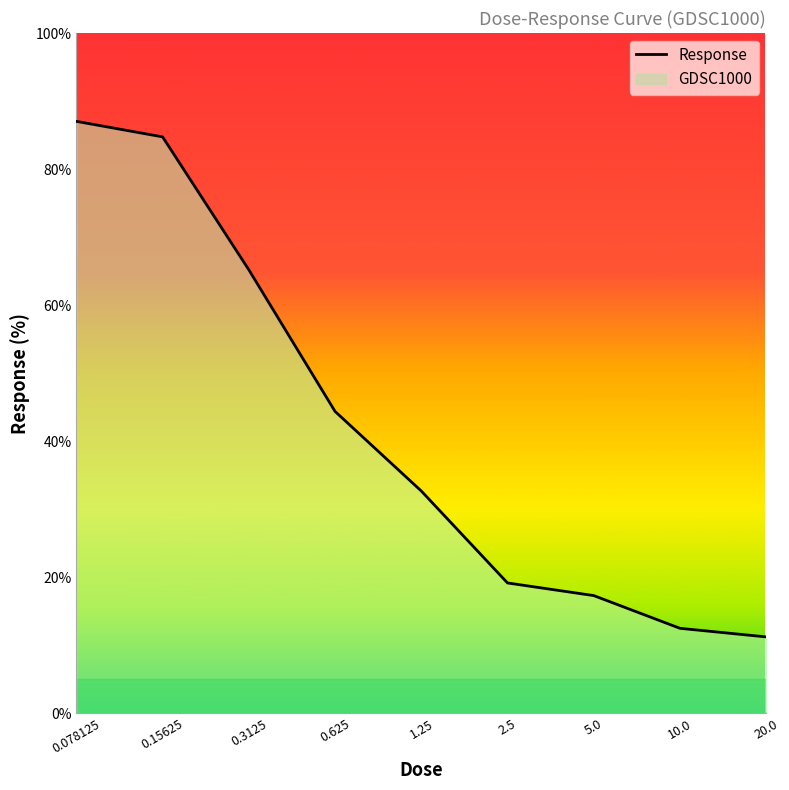

Reading left to right, extract all data points from this chart.

87.0	84.7	65.2	44.4	32.7	19.1	17.3	12.5	11.2